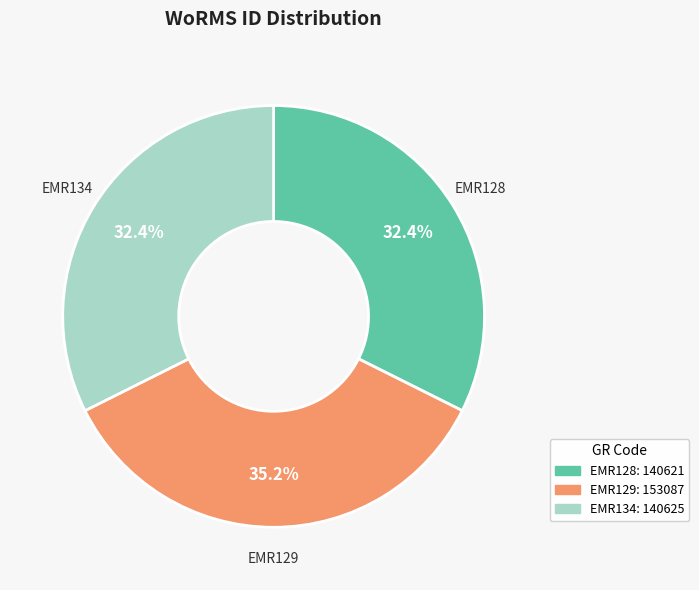

What is the total percentage of EMR128 and EMR134?

64.8%